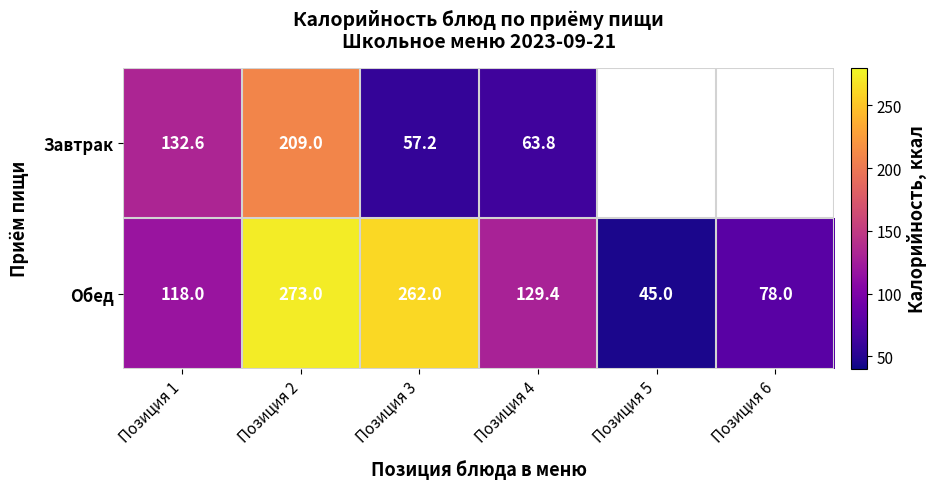

The value of Обед at Позиция 3 is 100.3. True or false?

False